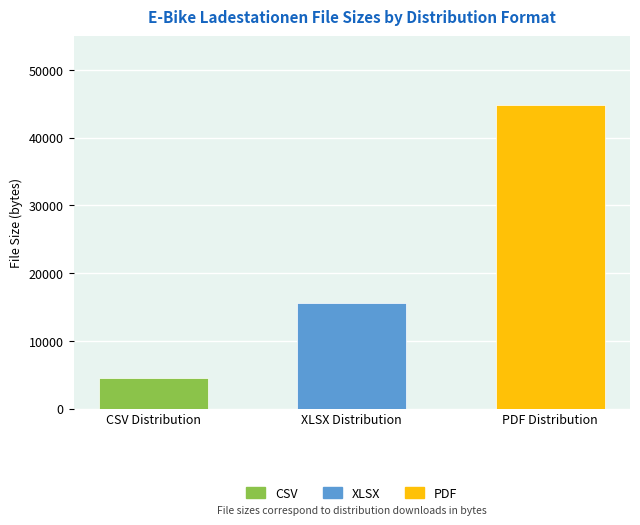

What is the label of the 2nd bar from the right?

XLSX Distribution